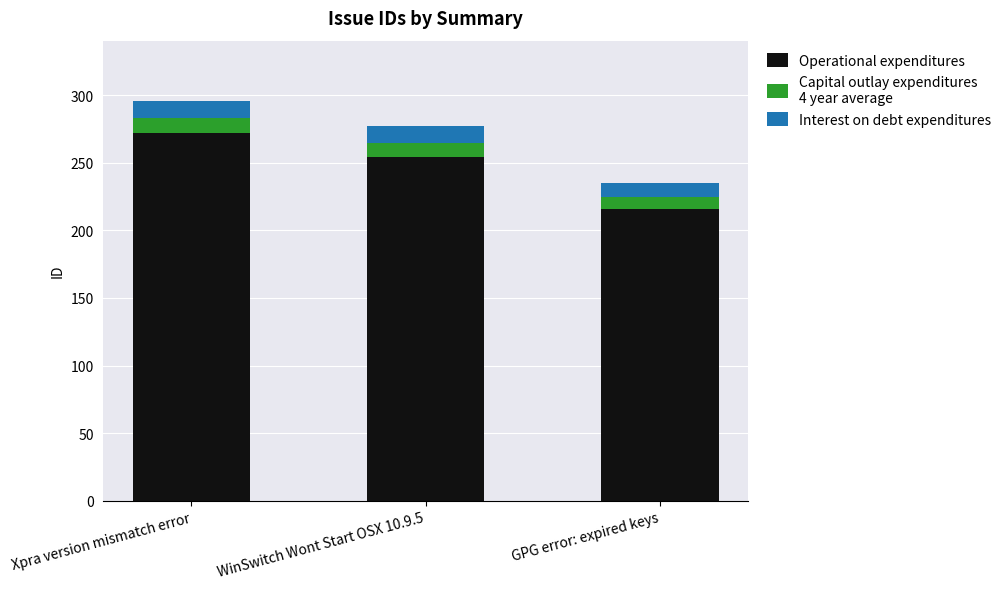

What is the total value across all series at GPG error: expired keys?

235